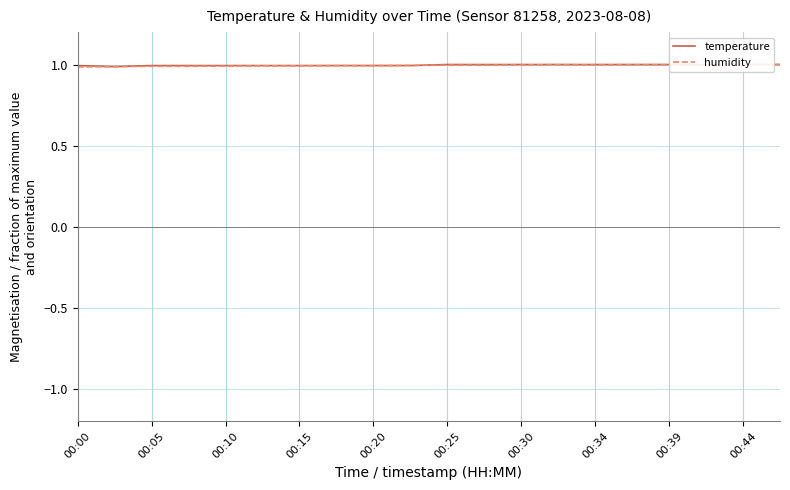

How many interior local peaks does the humidity series have?

1